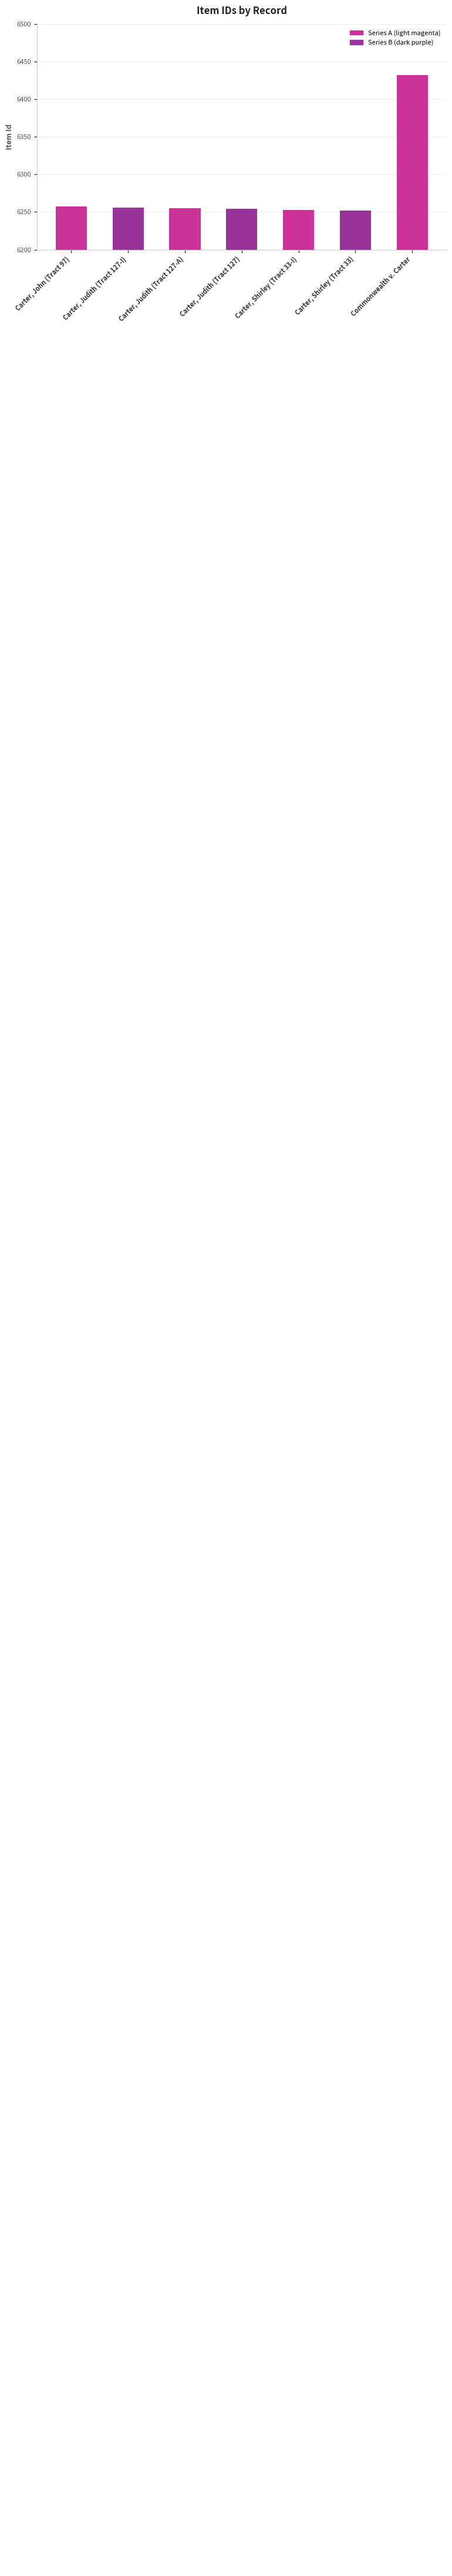

Are the bars horizontal?

No